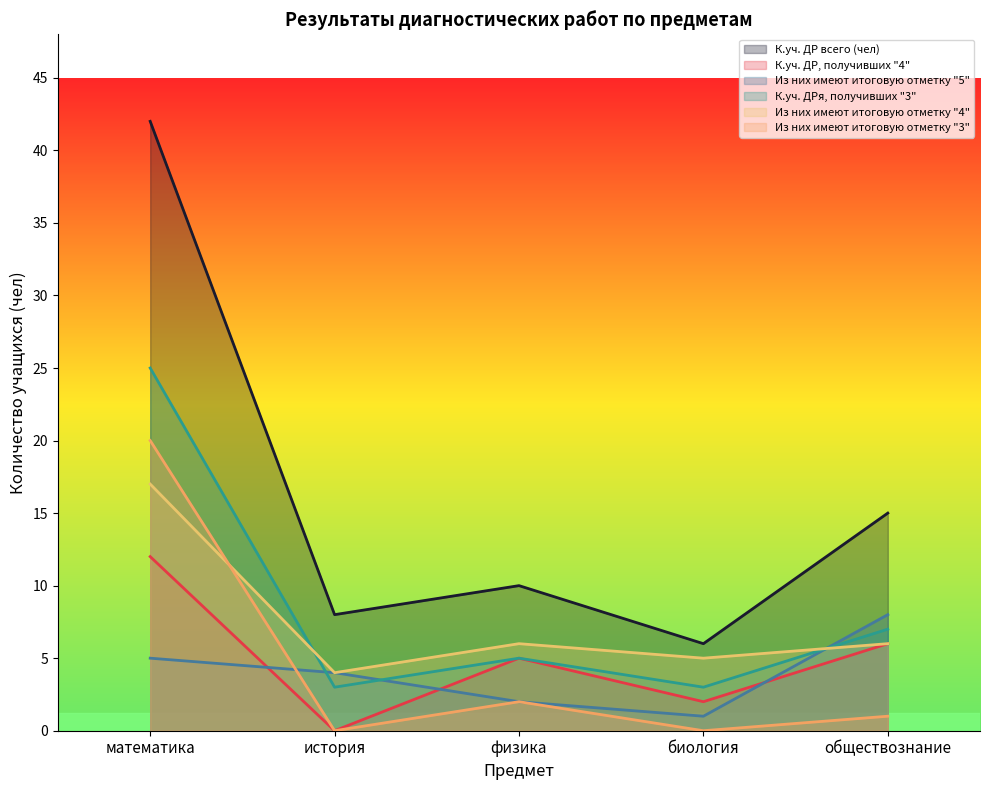

What is the difference between the Из них имеют итоговую отметку "5" values at история and физика?

2